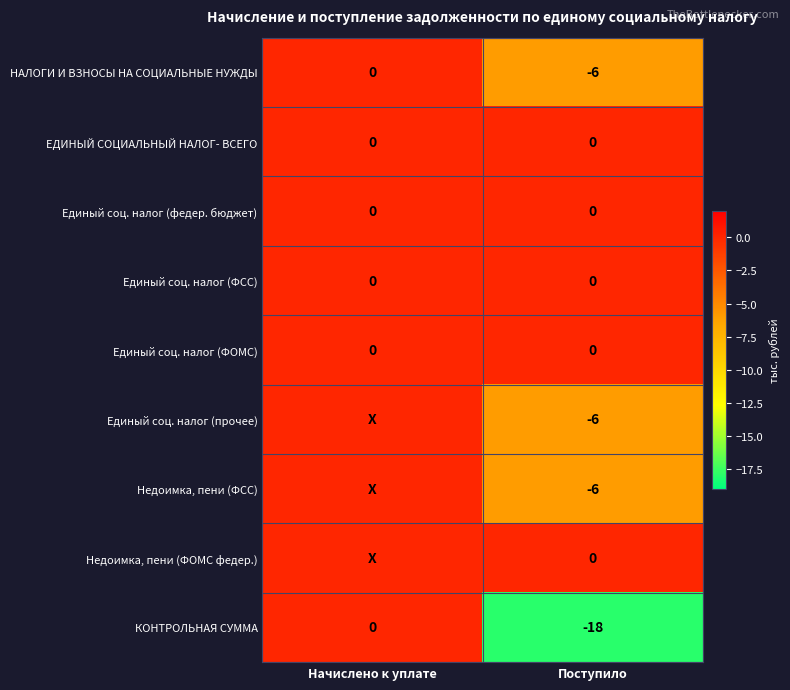

What is the average value of the КОНТРОЛЬНАЯ СУММА series?

-9